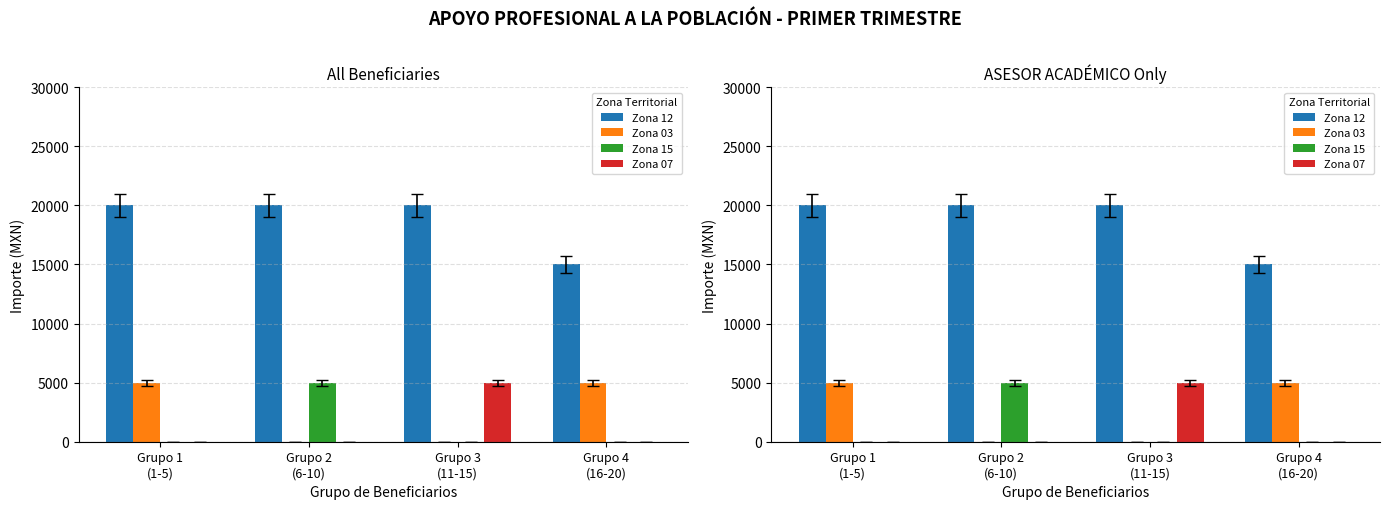

What are all the series names shown in the legend?

Zona 12, Zona 03, Zona 15, Zona 07